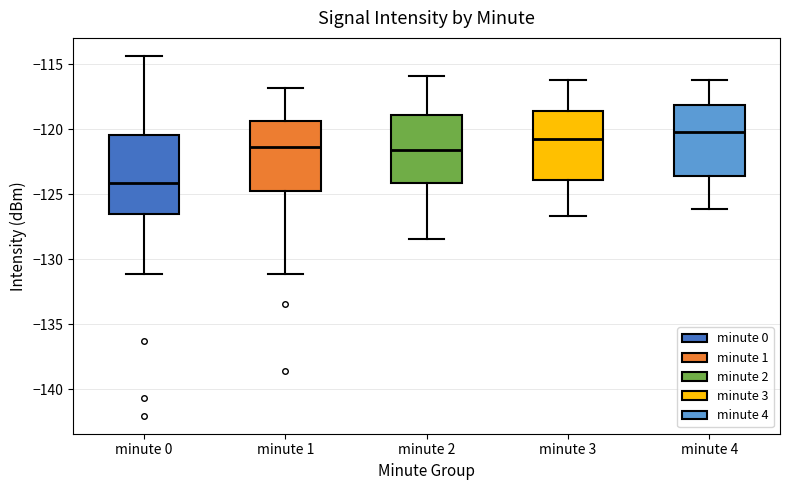

Where does the median line of the box for minute 4 sit on the y-axis? The values are not printed on the chart, so give them approximately, as read against the axis.

-120.0